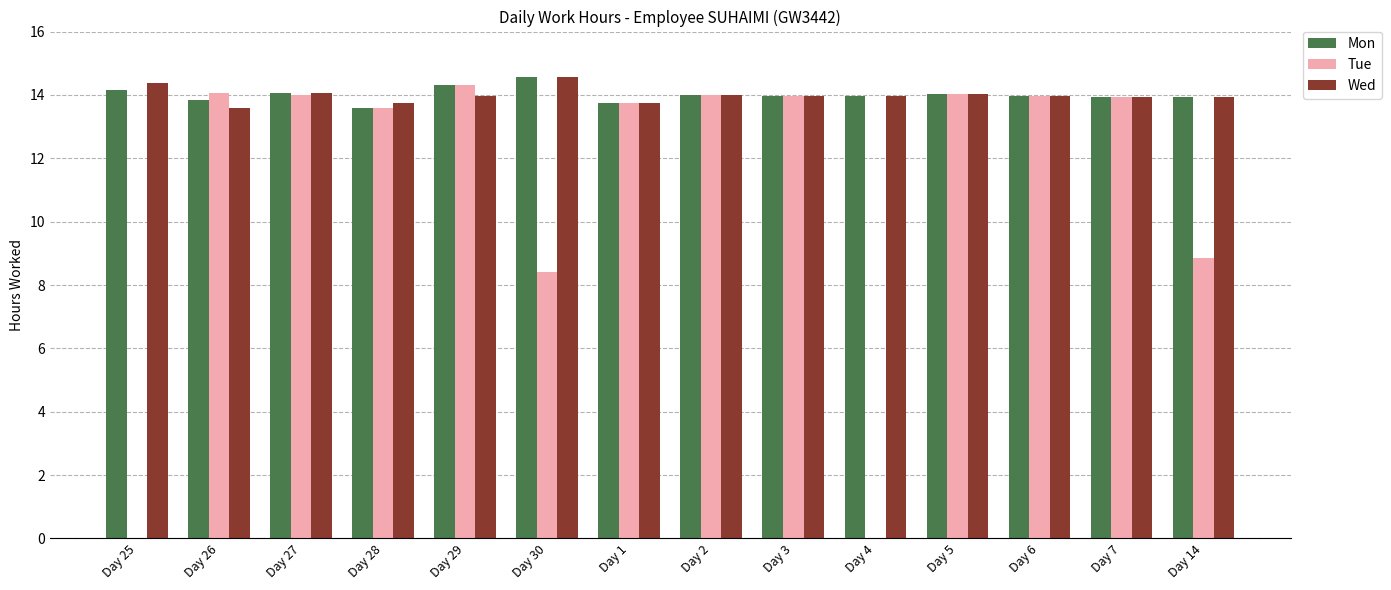

What is the average value of the Mon series?

14.0